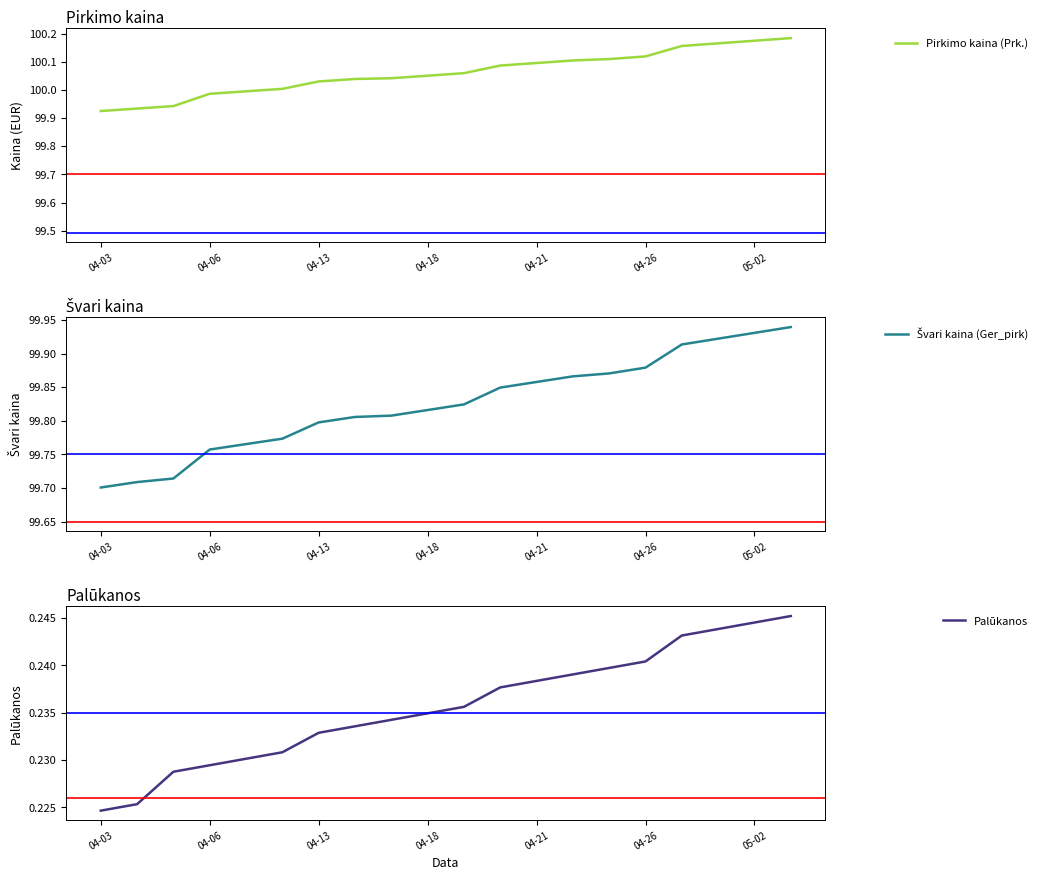

How many categories are shown in the chart?

20